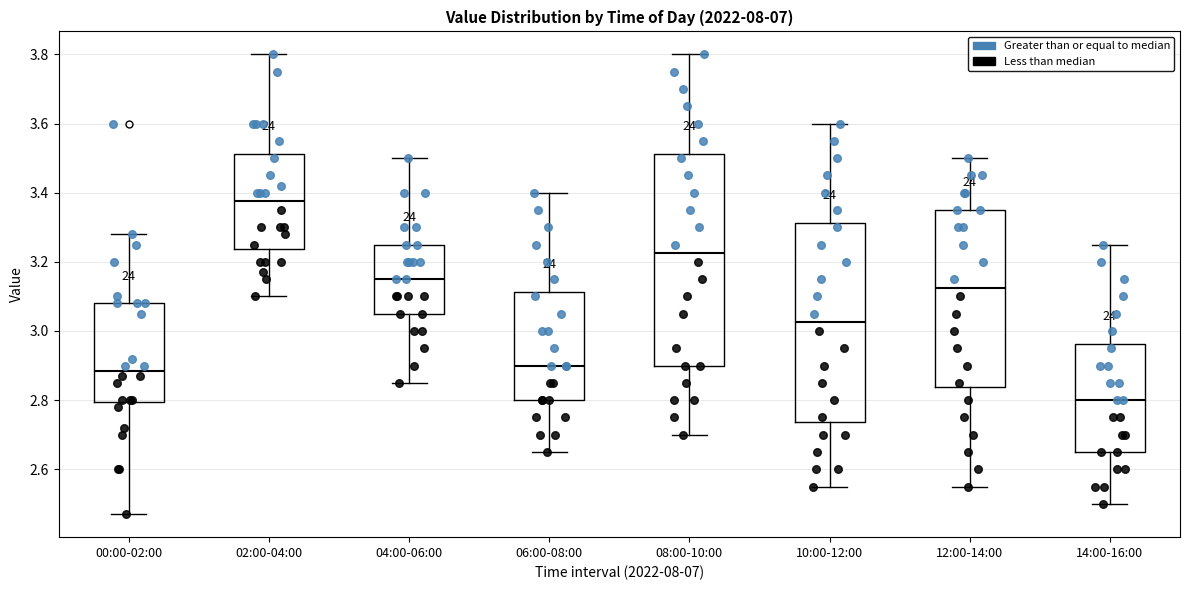

Reading left to right, read every box against the y-axis: the position of its median line, the range the box covers, and the ends of its whiskers. The values are not printed on the chart, so give them approximately, as read against the axis.

00:00-02:00: median 2.88, box 2.80 to 3.08, whiskers 2.48 to 3.28
02:00-04:00: median 3.38, box 3.24 to 3.52, whiskers 3.10 to 3.80
04:00-06:00: median 3.16, box 3.06 to 3.26, whiskers 2.86 to 3.50
06:00-08:00: median 2.90, box 2.80 to 3.12, whiskers 2.66 to 3.40
08:00-10:00: median 3.22, box 2.90 to 3.52, whiskers 2.70 to 3.80
10:00-12:00: median 3.02, box 2.74 to 3.32, whiskers 2.56 to 3.60
12:00-14:00: median 3.12, box 2.84 to 3.36, whiskers 2.56 to 3.50
14:00-16:00: median 2.80, box 2.66 to 2.96, whiskers 2.50 to 3.26